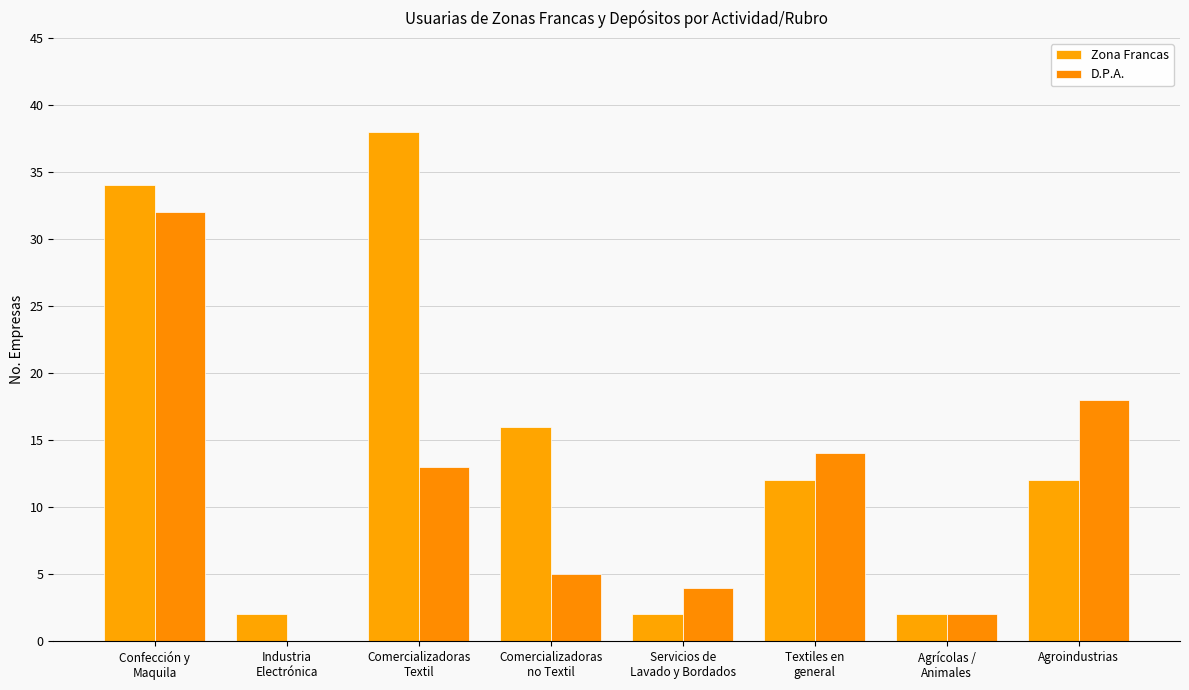

Count the number of categories in the chart.

8